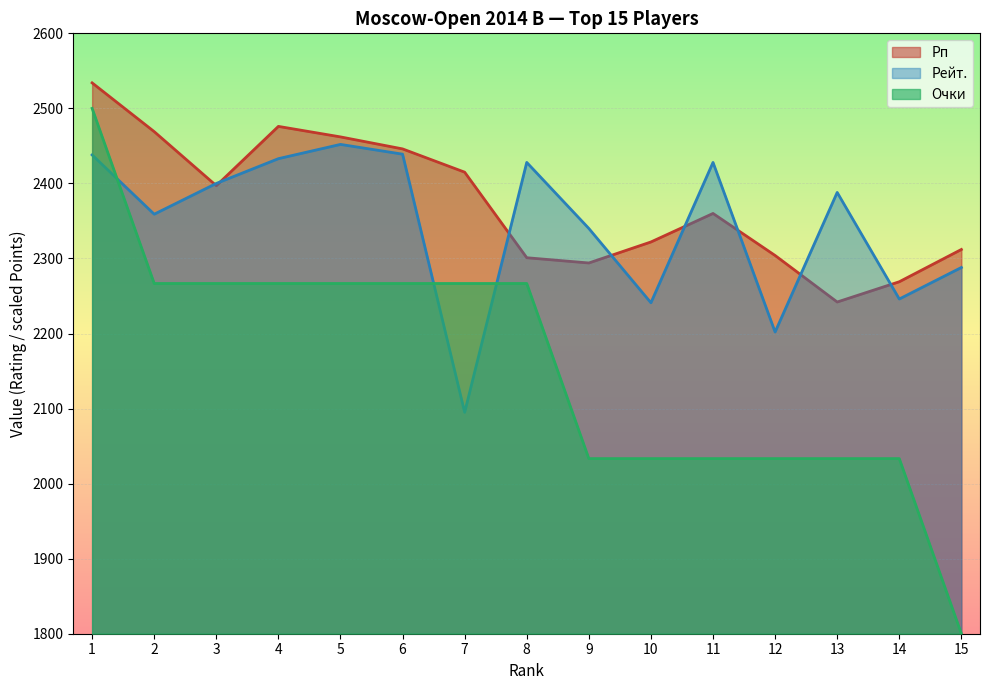

How many lines are shown in the chart?

3